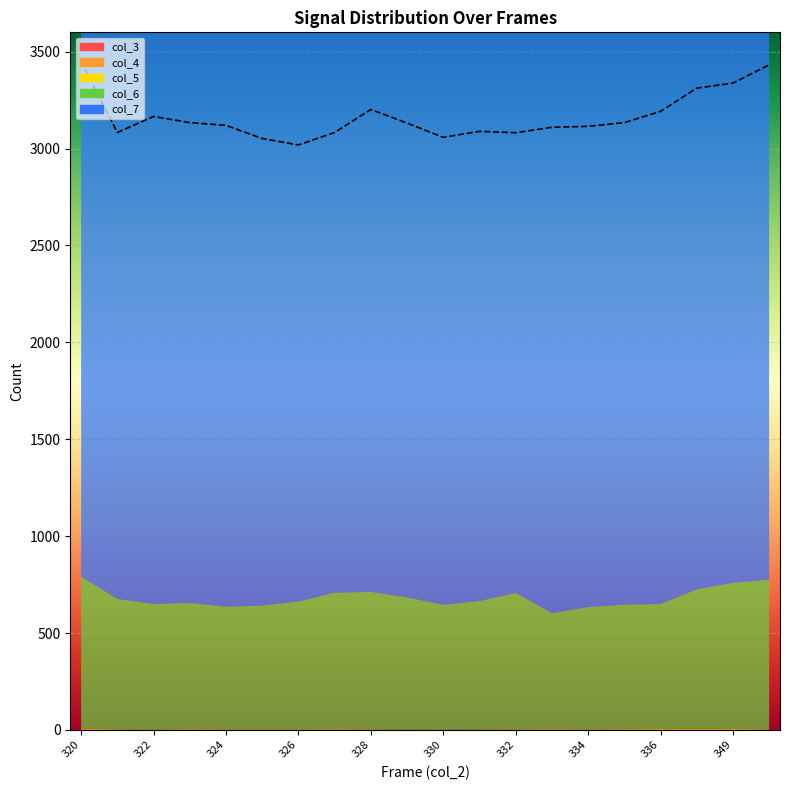

True or false: col_6 and col_5 cross at least once.

False